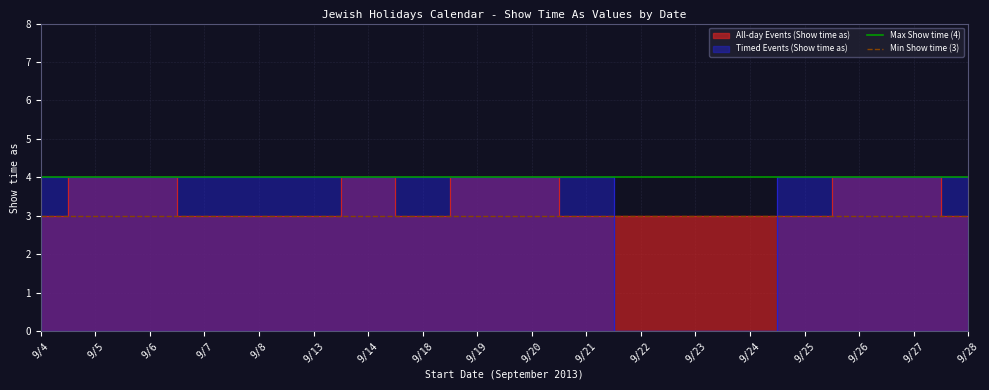

The Min Show time (3) series shows 3 at 9/4. True or false?

True